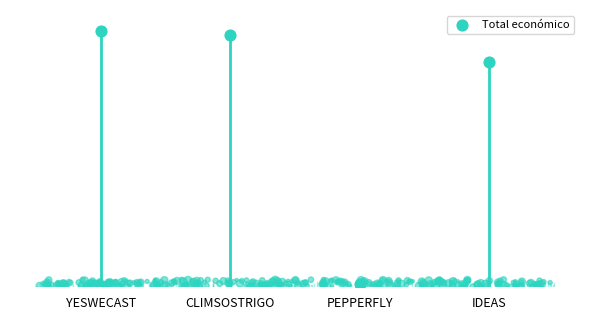

Which has a higher value, IDEAS or CLIMSOSTRIGO?

CLIMSOSTRIGO